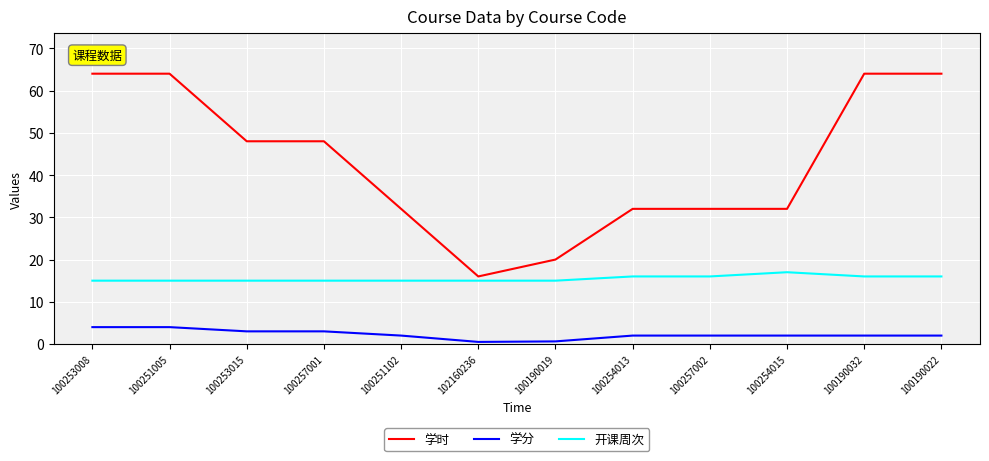

Is the value of 开课周次 at 100251005 greater than the value of 学时 at 100257002?

No